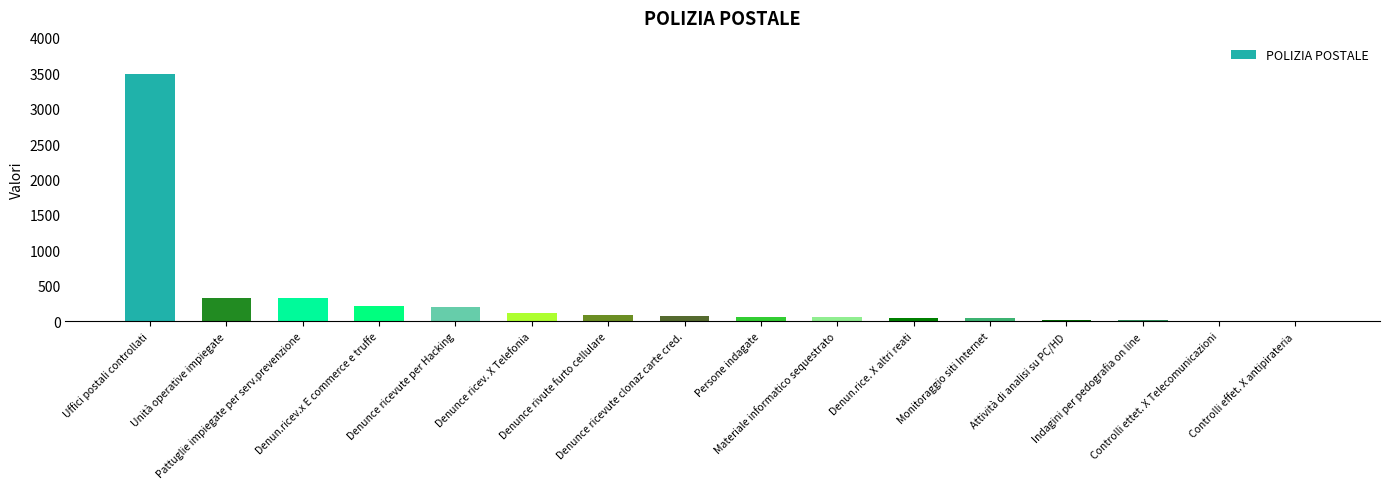

What is the greatest value displayed?

3491